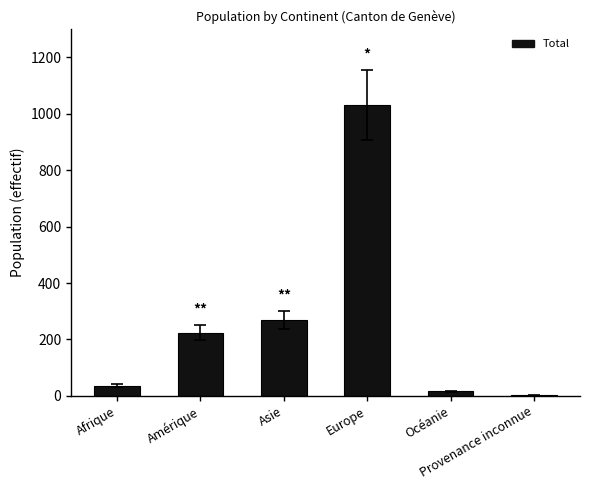

Where is the data nearest to the value 516?

Asie